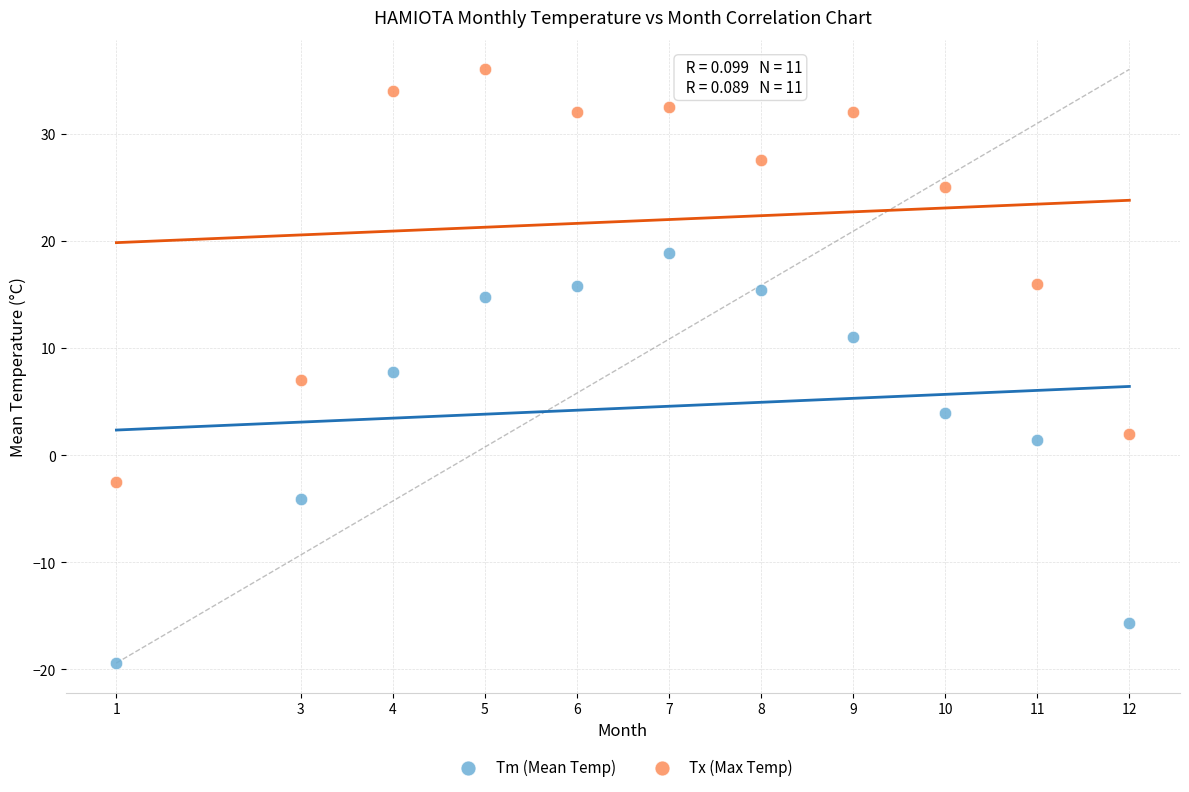

Which series contains the highest Y value?

Tx (Max Temp)